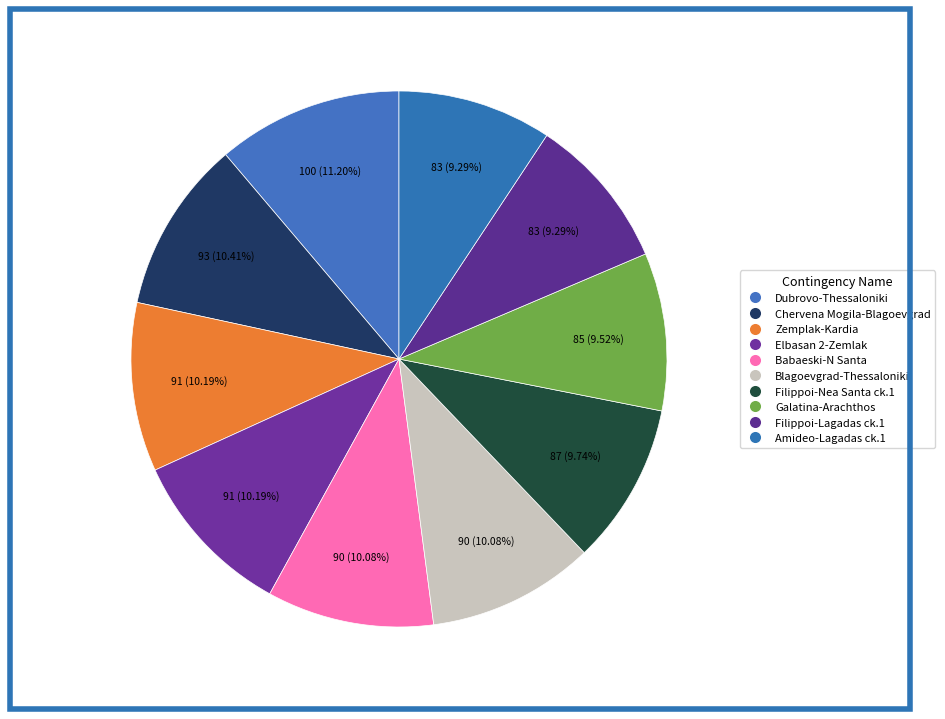

Which slice is the largest?

N-1 400 kV Dubrovo-Thessaloniki